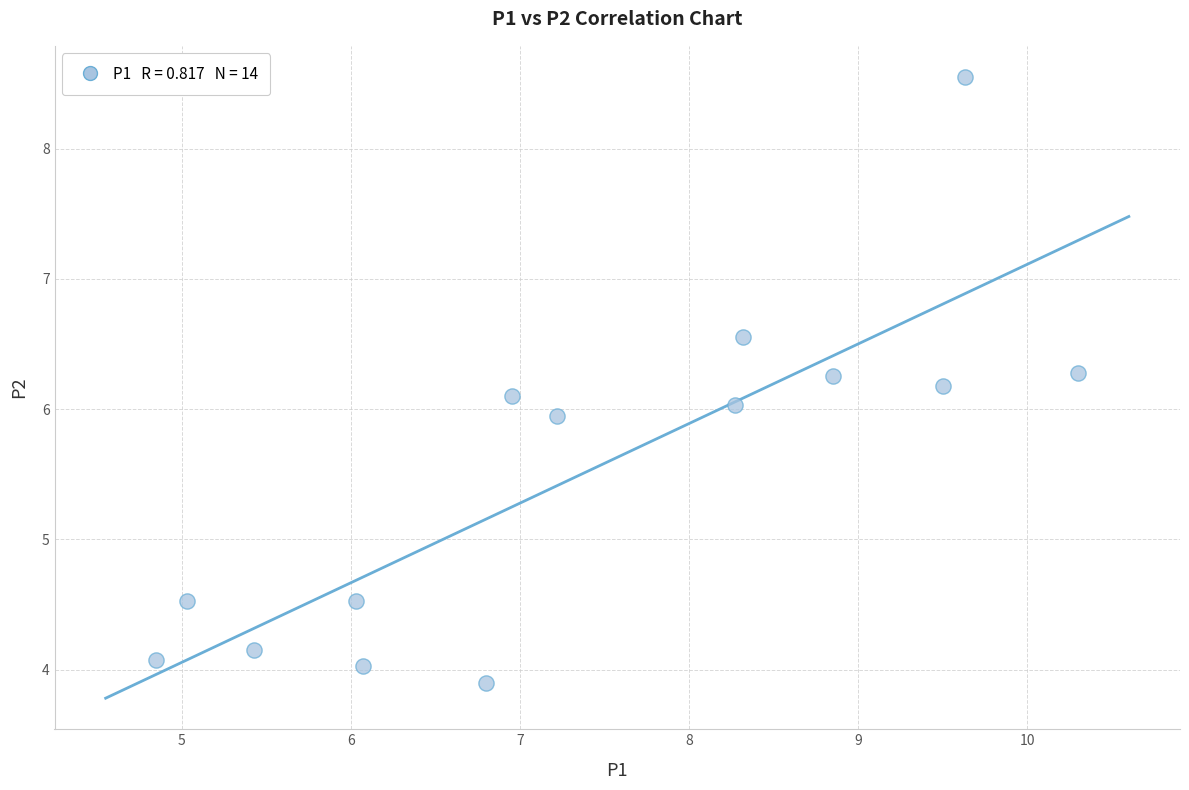

What is the range of X values (max minus min)?

5.5